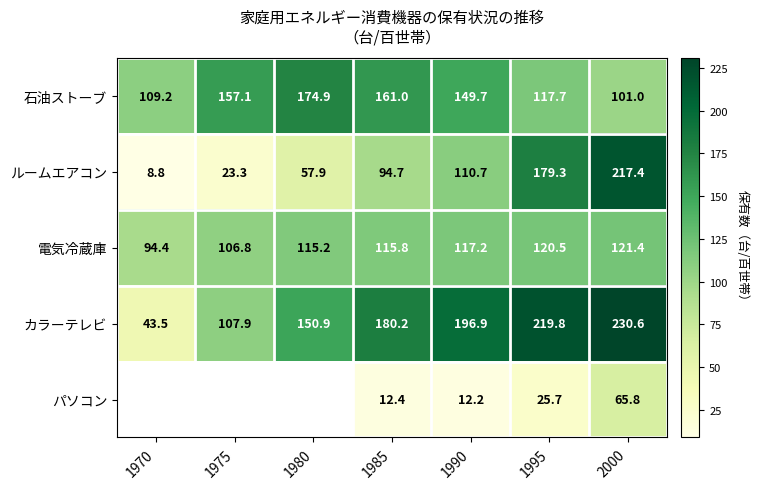

At how many categories does at least one series exceed 229?

1